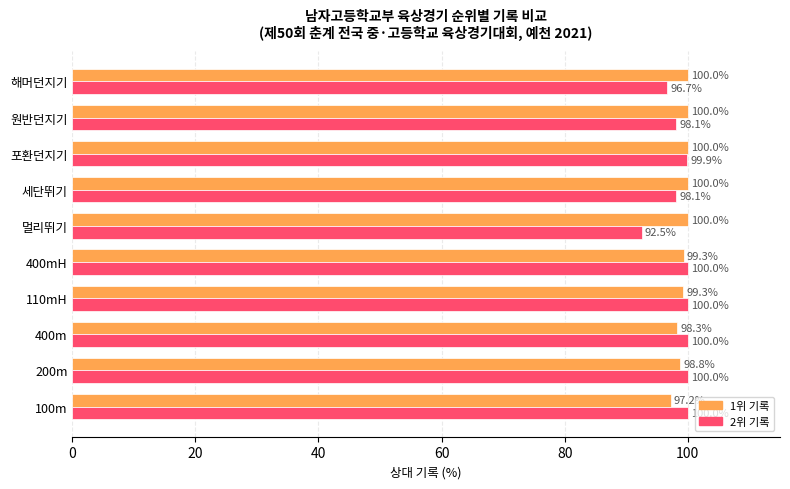

Which series has the largest range (max minus min)?

2위 기록